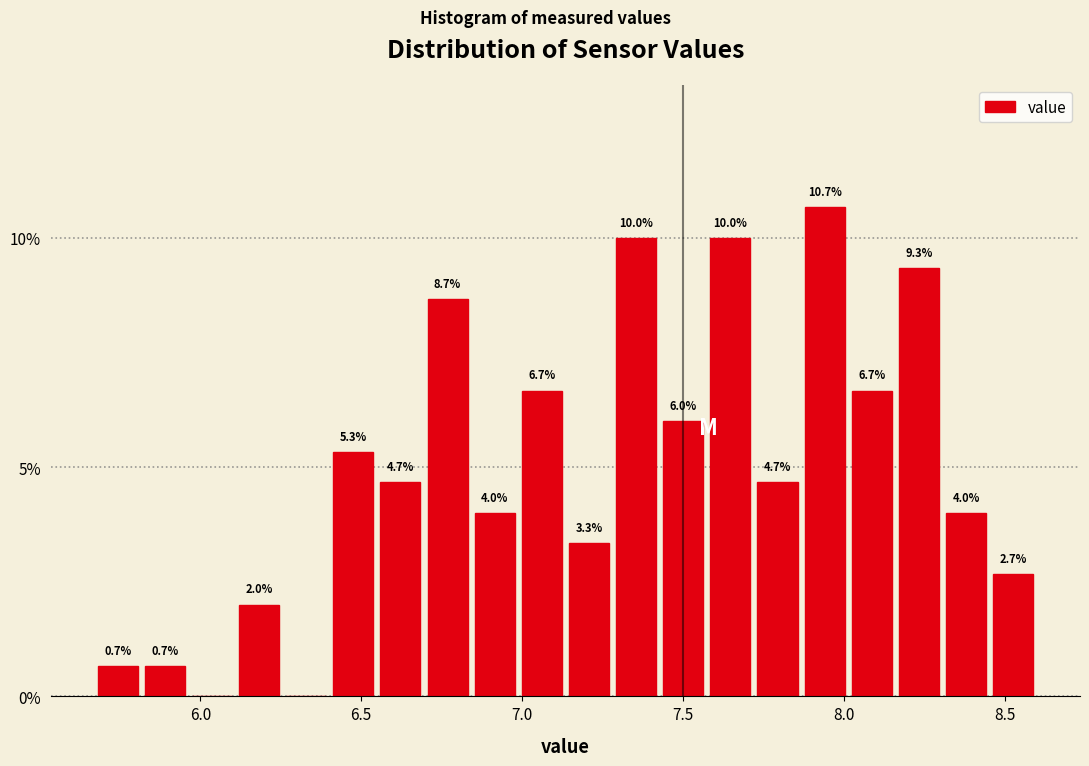

Read against the x-axis, roughly where is the centre of the tallest bar?

7.95